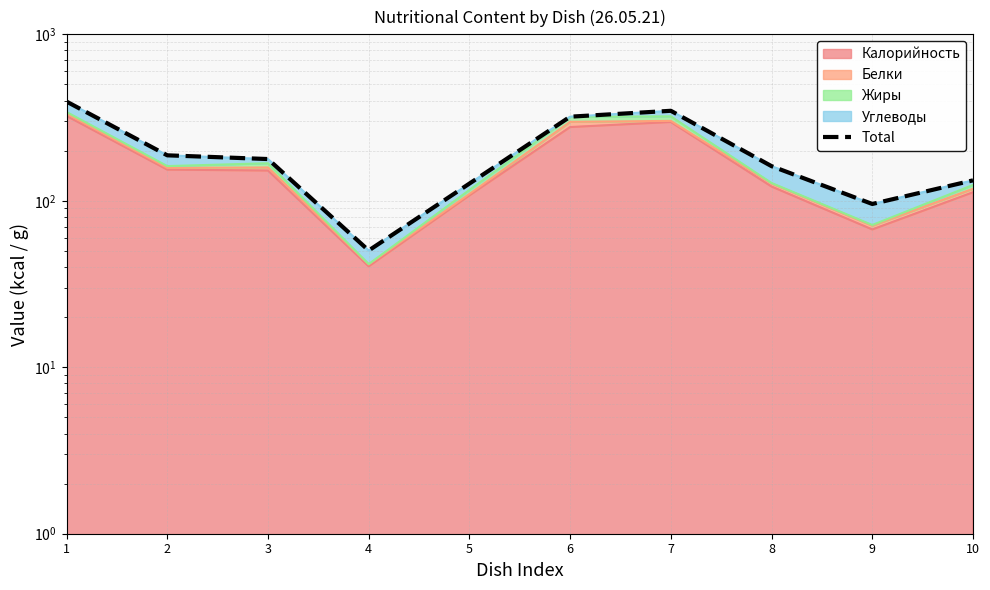

List the labels in order of value, smallest first.

4, 9, 5, 10, 8, 3, 2, 6, 7, 1